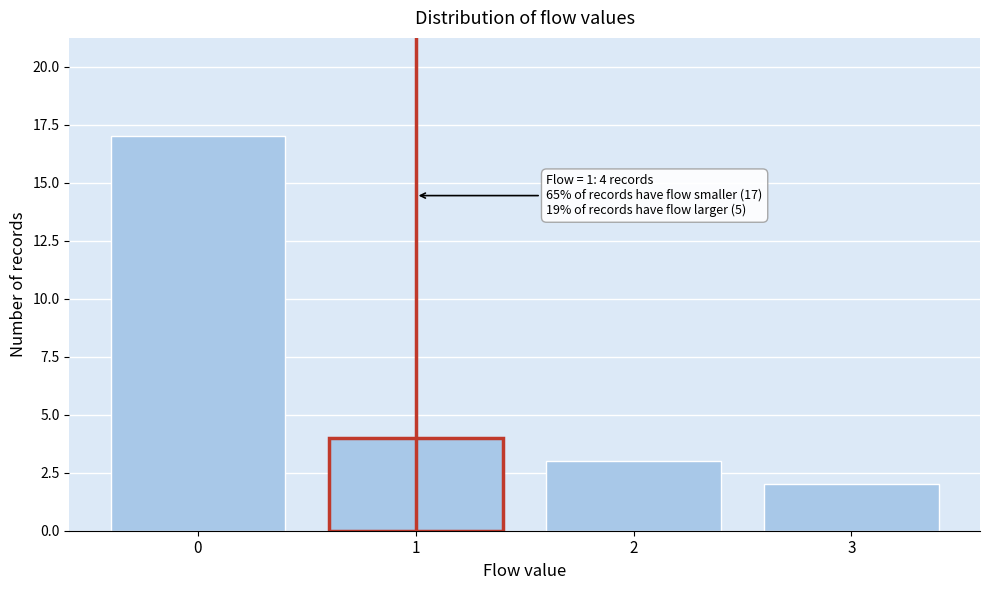

Reading left to right, transcribe all the data shown in this chart.

0=17	1=4	2=3	3=2